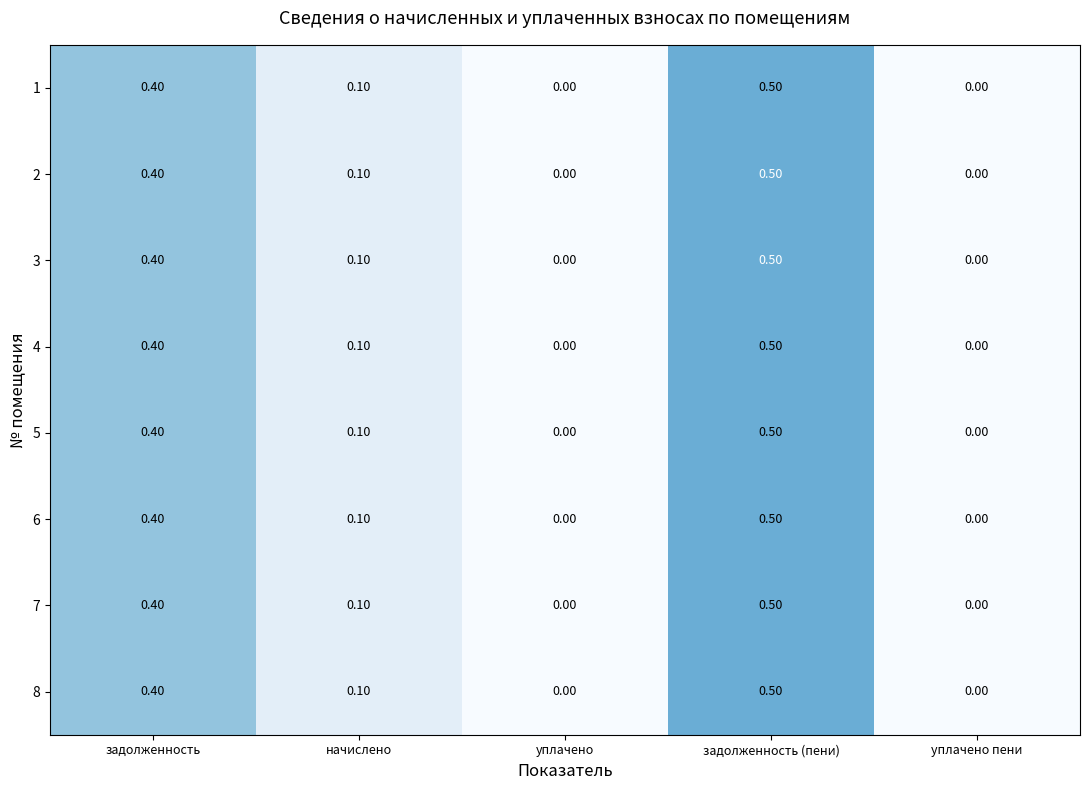

Is the value of 7 at уплачено пени greater than the value of 4 at начислено?

No